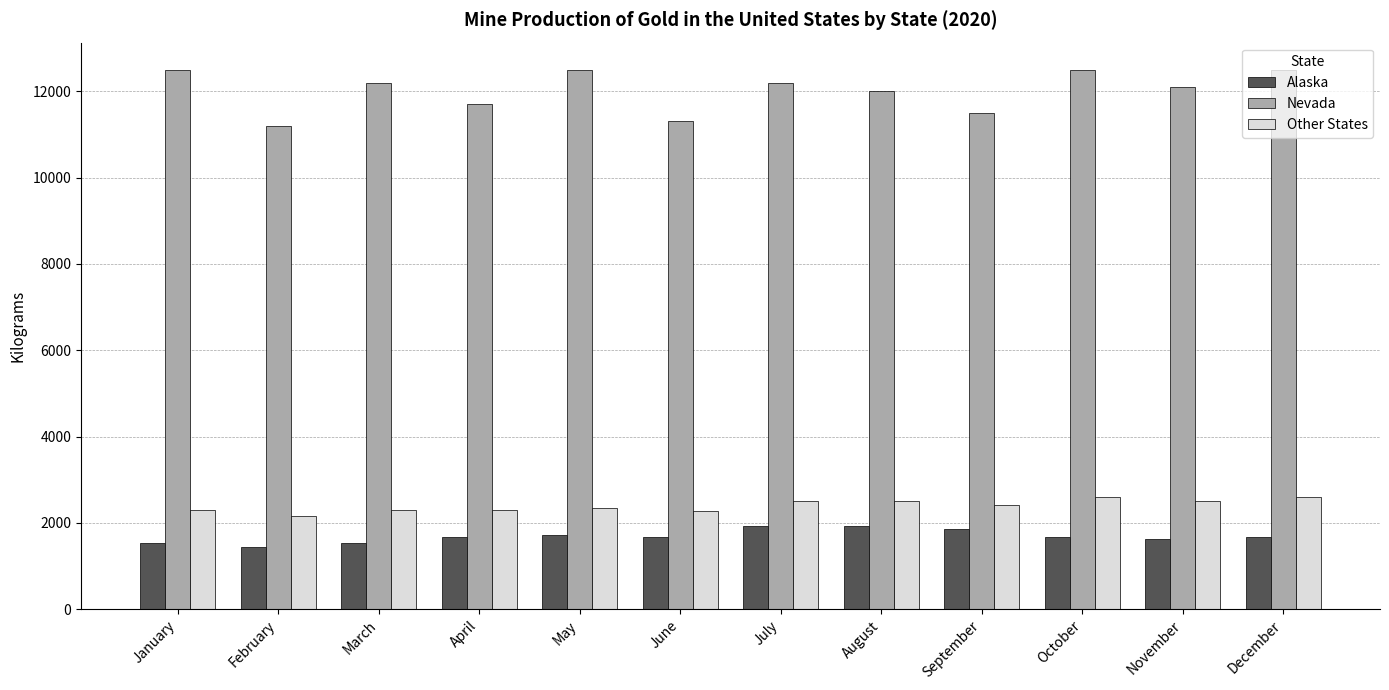

What is the smallest value displayed?

1440